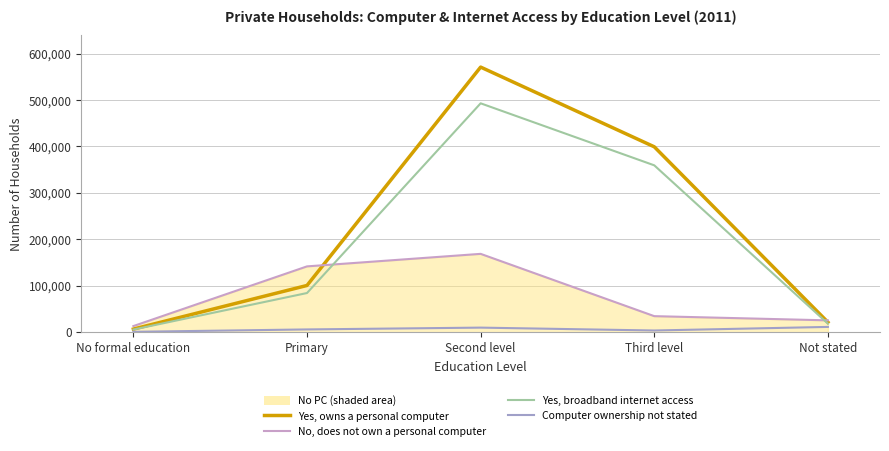

What is the difference between the highest and lowest values at Primary?

135823